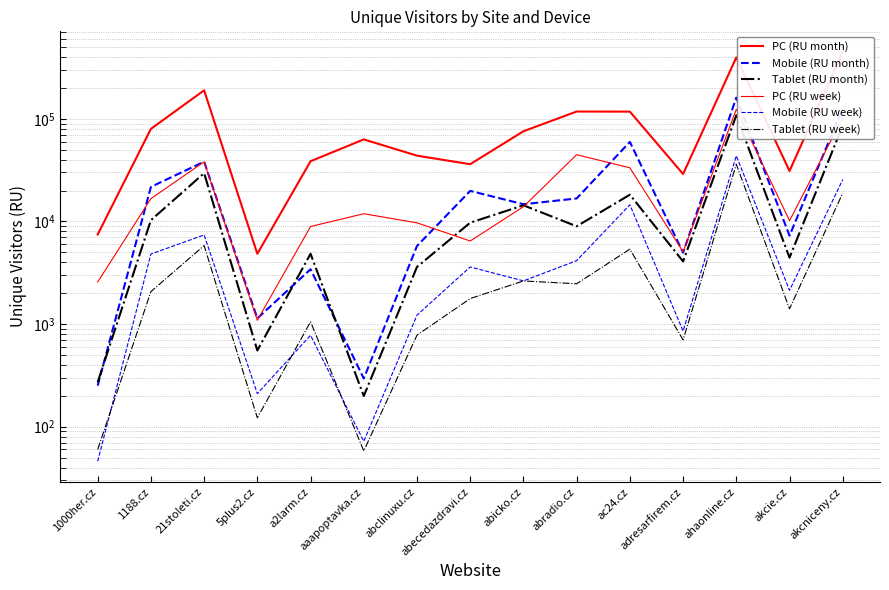

Does the chart display data point markers on the line(s)?

No